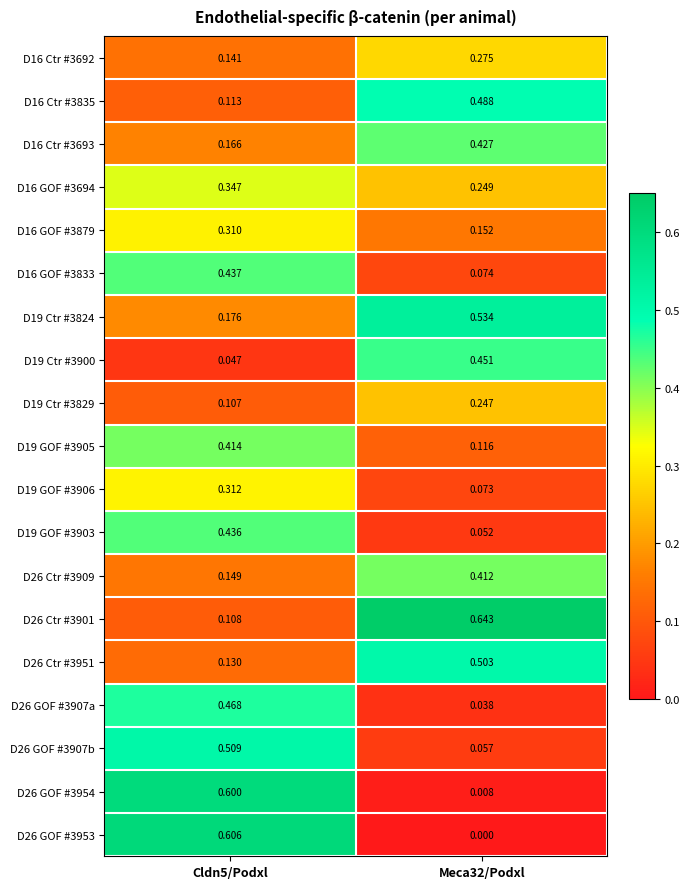

Is the value of D16 Ctr #3835 at Cldn5/Podxl greater than the value of D26 Ctr #3951 at Meca32/Podxl?

No